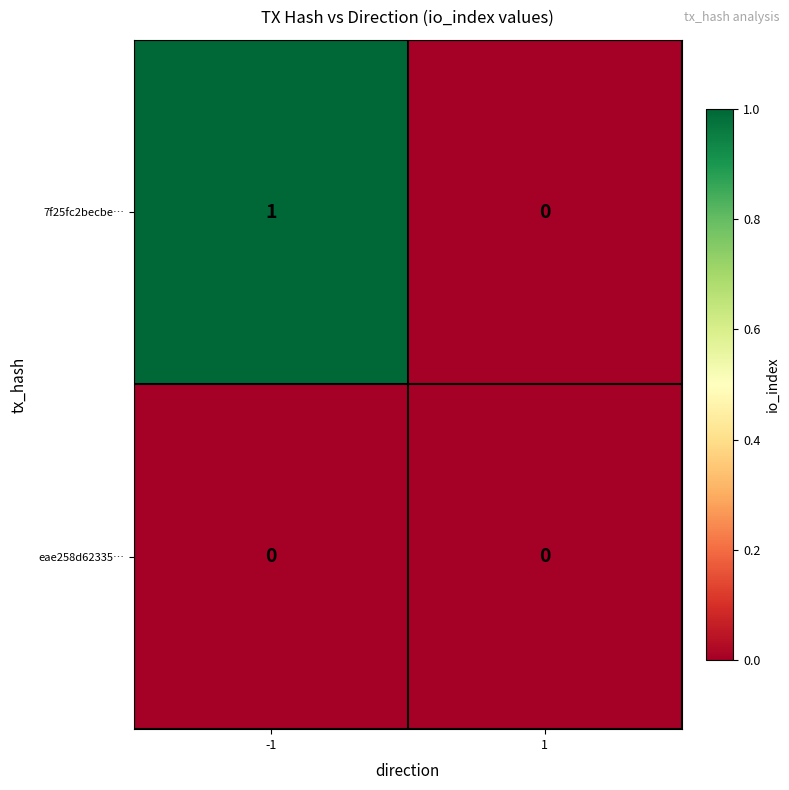

Which category has the highest value across all series?

-1